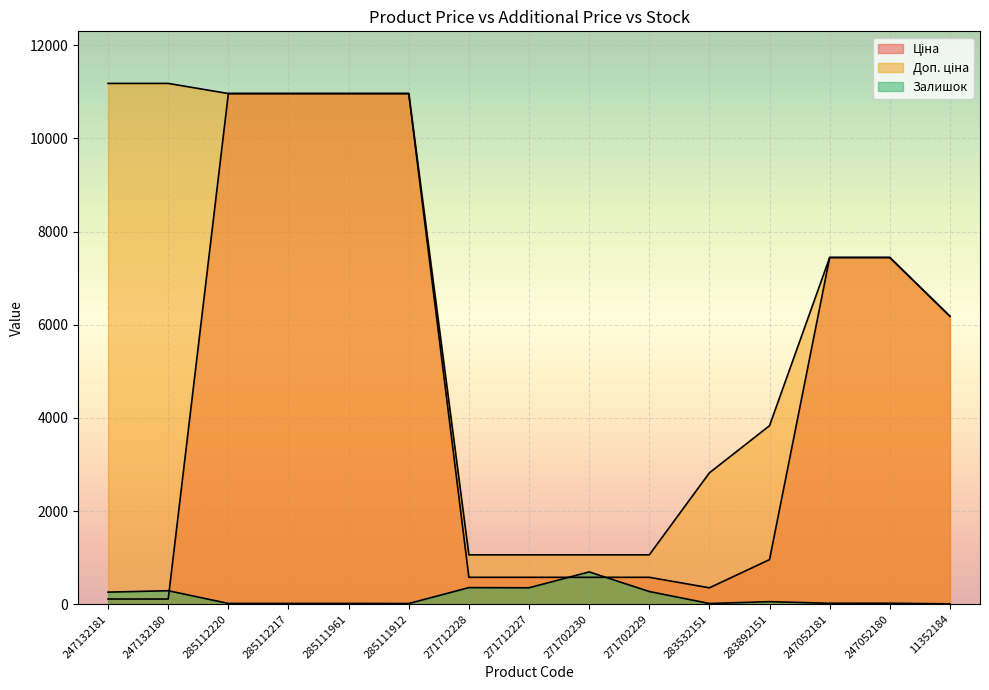

Which series has the largest range (max minus min)?

Ціна